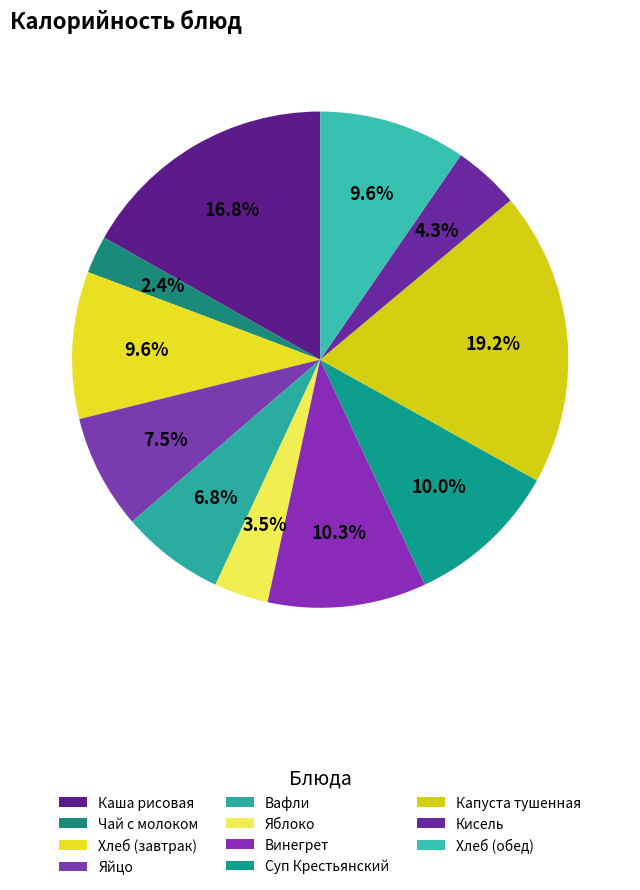

Count the number of slices in the pie.

11